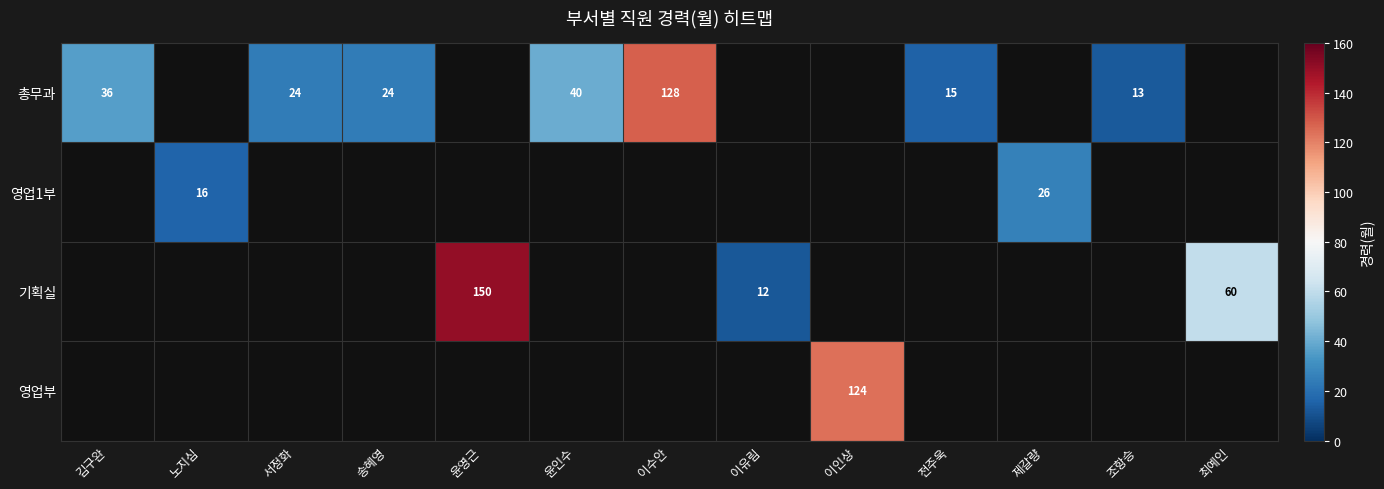

At 서정화, list the series in order from largest to smallest.

총무과, 영업1부, 기획실, 영업부